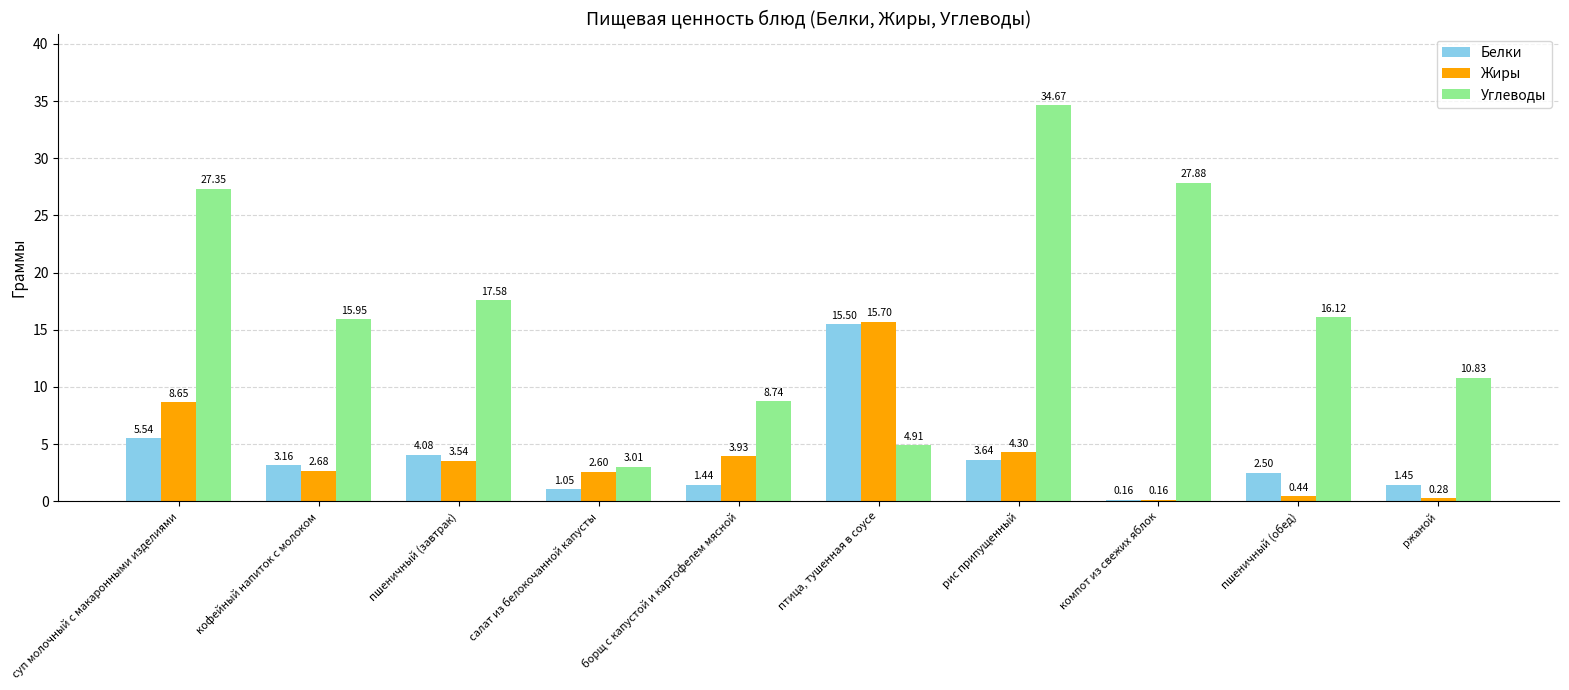

List the labels in order of Углеводы value, largest first.

рис припущенный, компот из свежих яблок, суп молочный с макаронными изделиями, пшеничный (завтрак), пшеничный (обед), кофейный напиток с молоком, ржаной, борщ с капустой и картофелем мясной, птица, тушенная в соусе, салат из белокочанной капусты